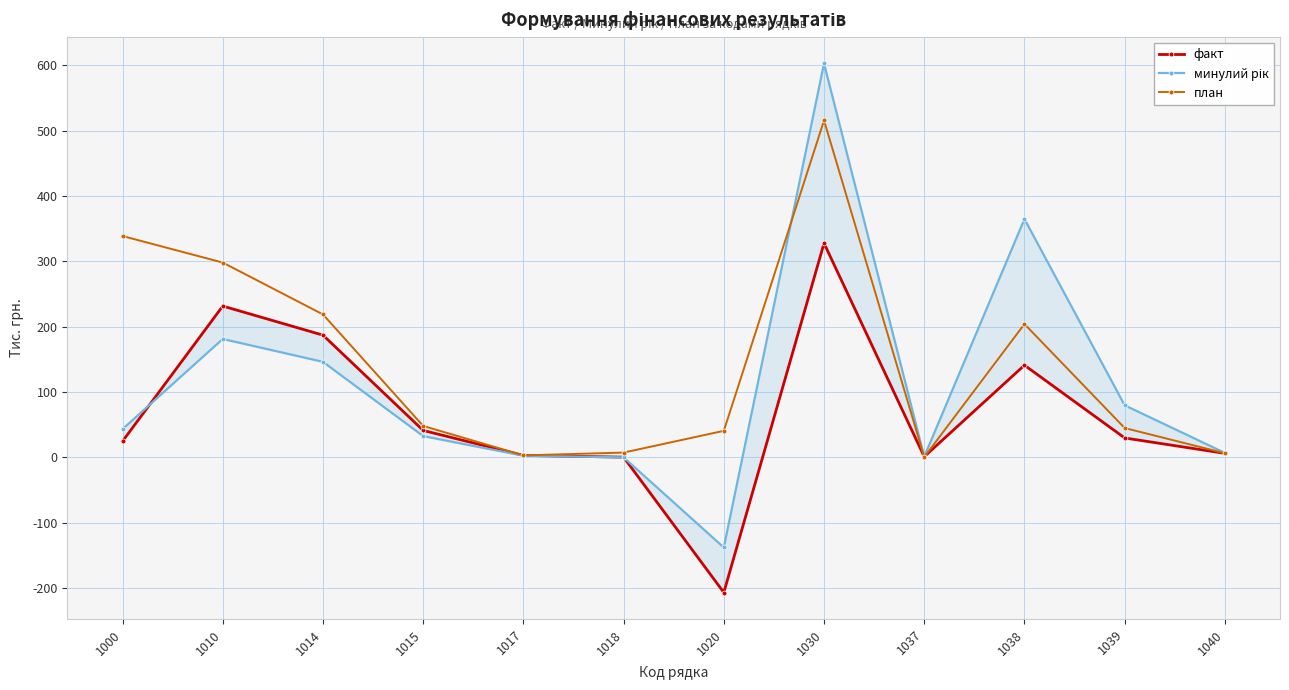

True or false: минулий рік has more than 2 interior local peaks.

True